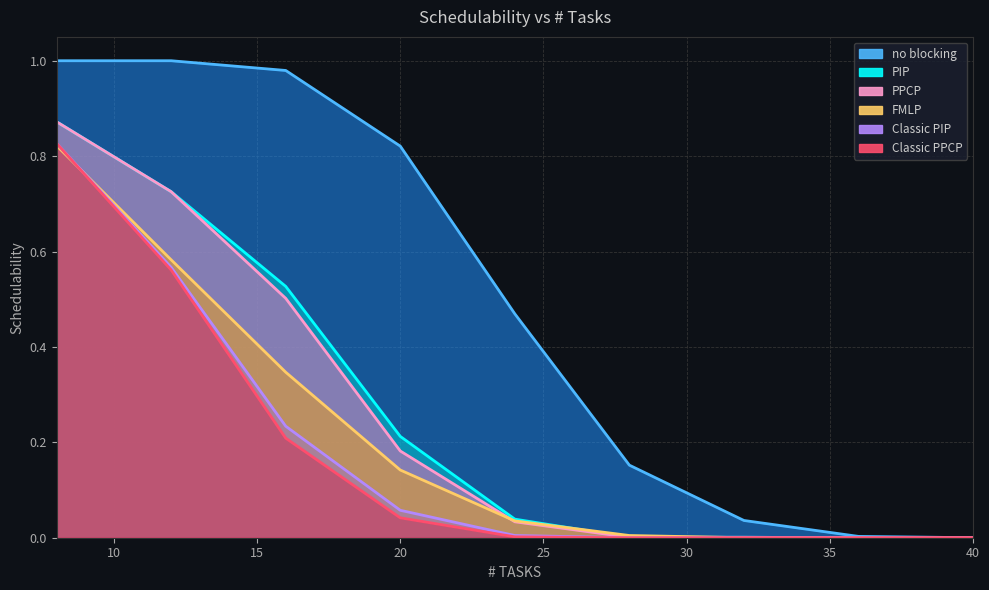

What is the value of the PPCP point at the 2nd from the left?

0.7